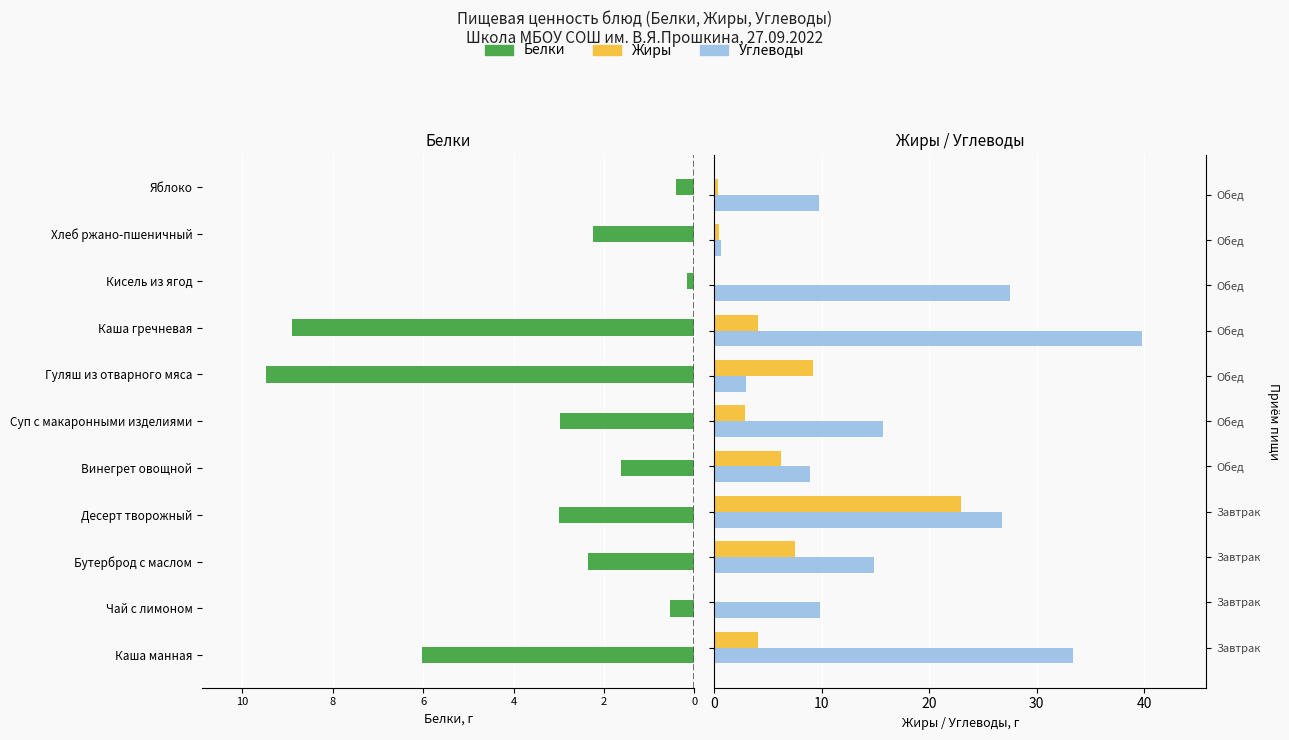

True or false: Углеводы has a value of 5.9 at Обед.

False